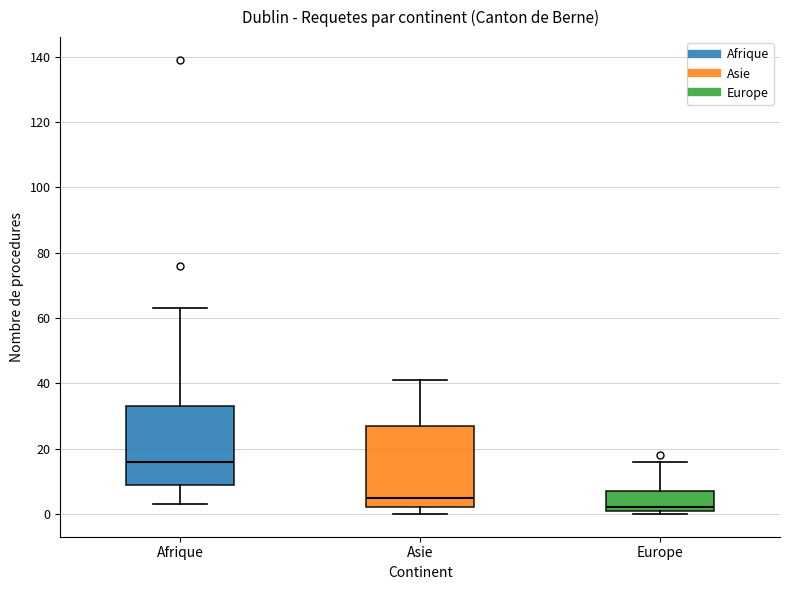

Reading left to right, read every box against the y-axis: the position of its median line, the range the box covers, and the ends of its whiskers. The values are not printed on the chart, so give them approximately, as read against the axis.

Afrique: median 16, box 10 to 34, whiskers 4 to 64
Asie: median 6, box 2 to 28, whiskers 0 to 42
Europe: median 2 (just above the box's lower edge), box 2 to 8, whiskers 0 to 16